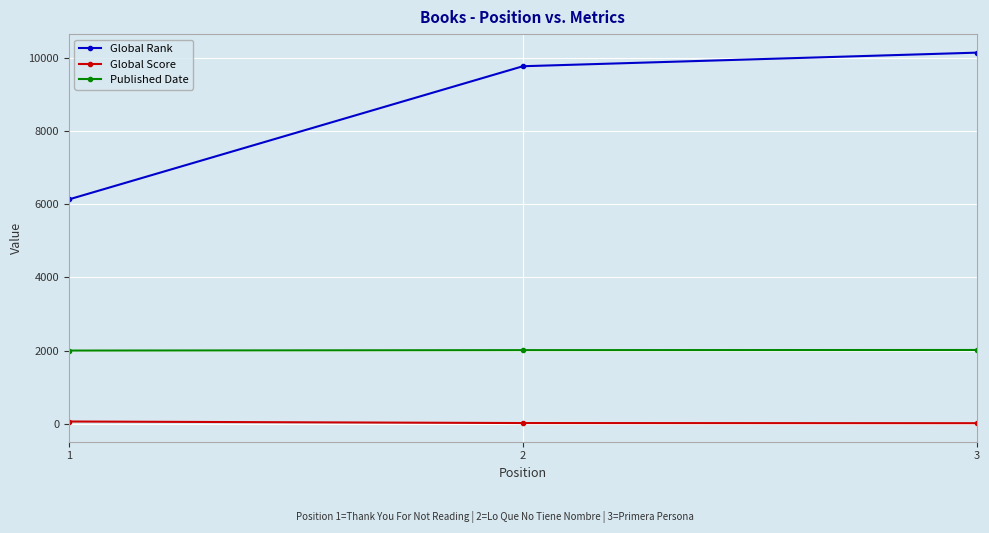

What is the smallest value displayed?

19